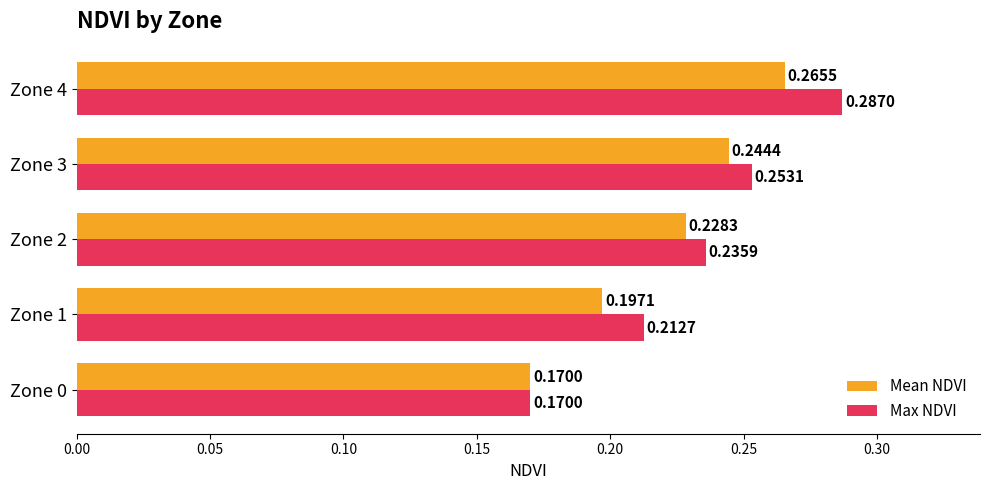

At which category is the sum across all series the highest?

Zone 4